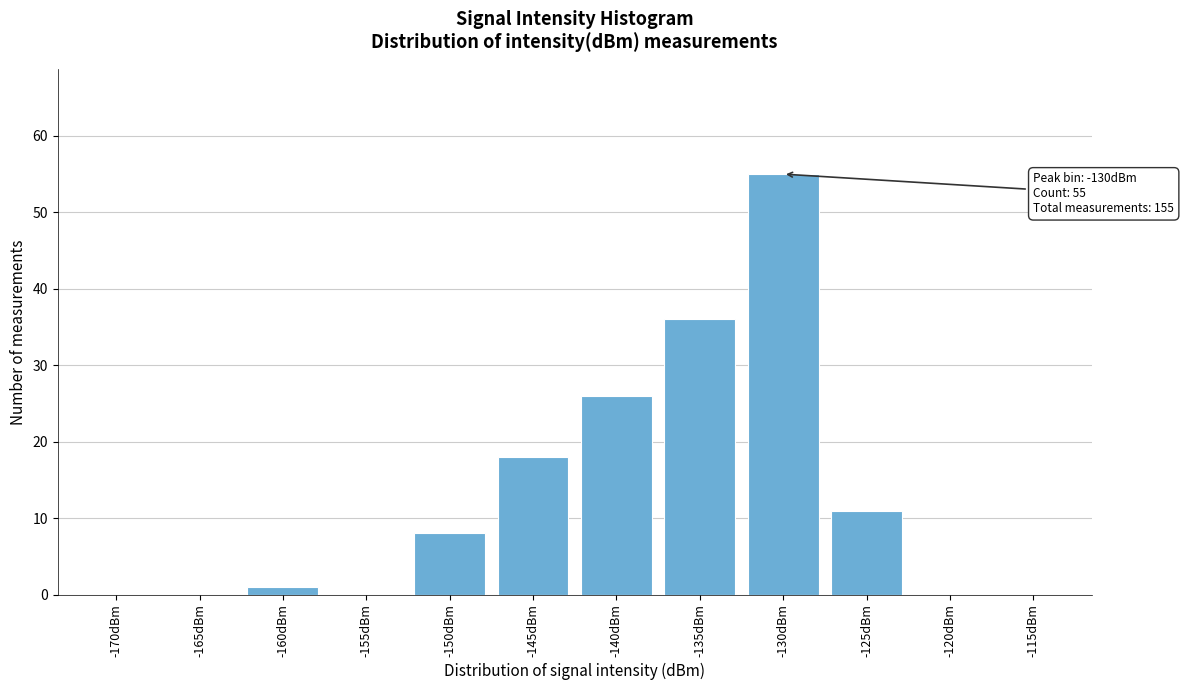

Reading right to left, extract all data points from this chart.

-115dBm=0	-120dBm=0	-125dBm=11	-130dBm=55	-135dBm=36	-140dBm=26	-145dBm=18	-150dBm=8	-155dBm=0	-160dBm=1	-165dBm=0	-170dBm=0